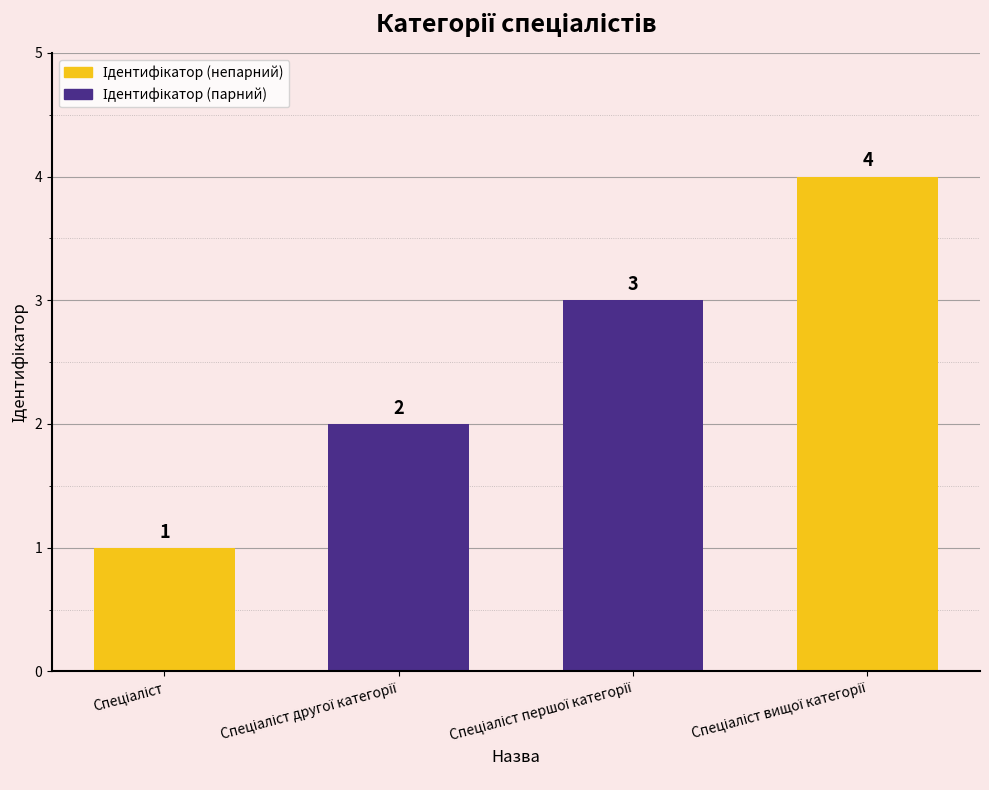

What is the greatest value displayed?

4